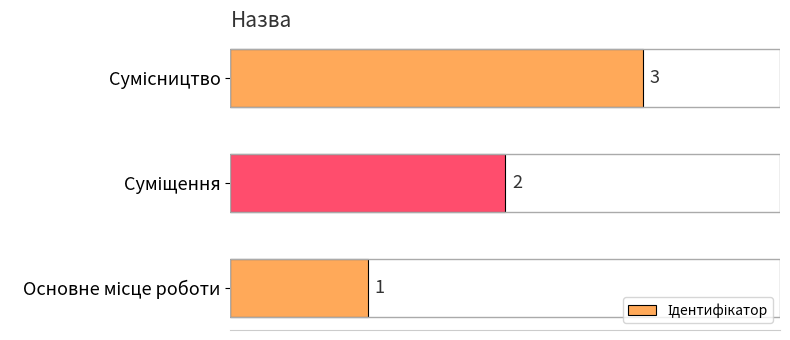

How many values are between 1 and 3?

3